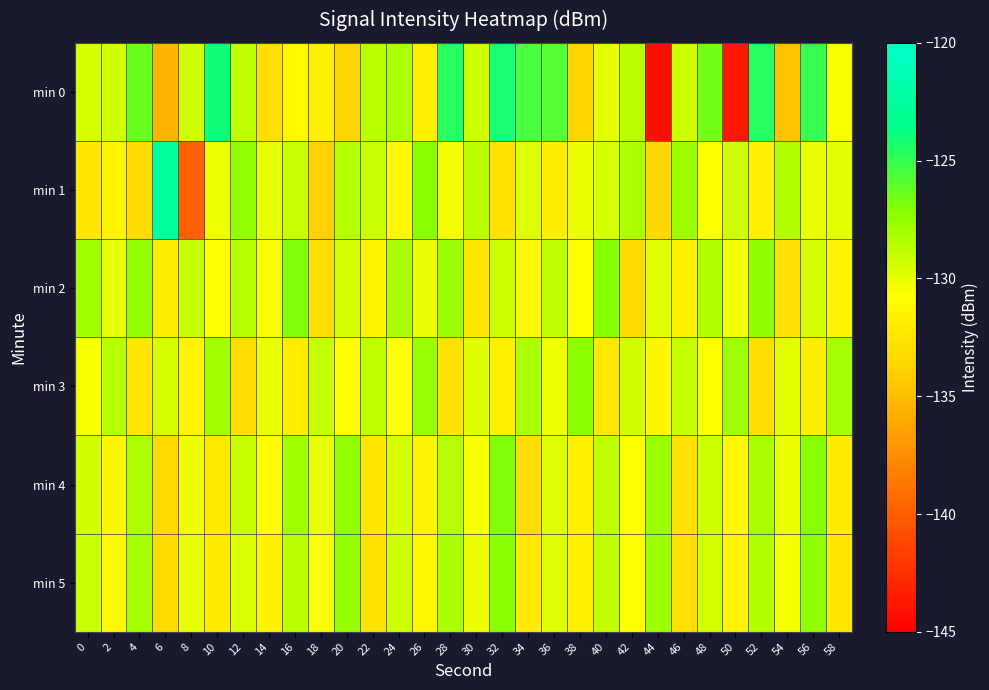

At which category is the sum across all series the highest?

56